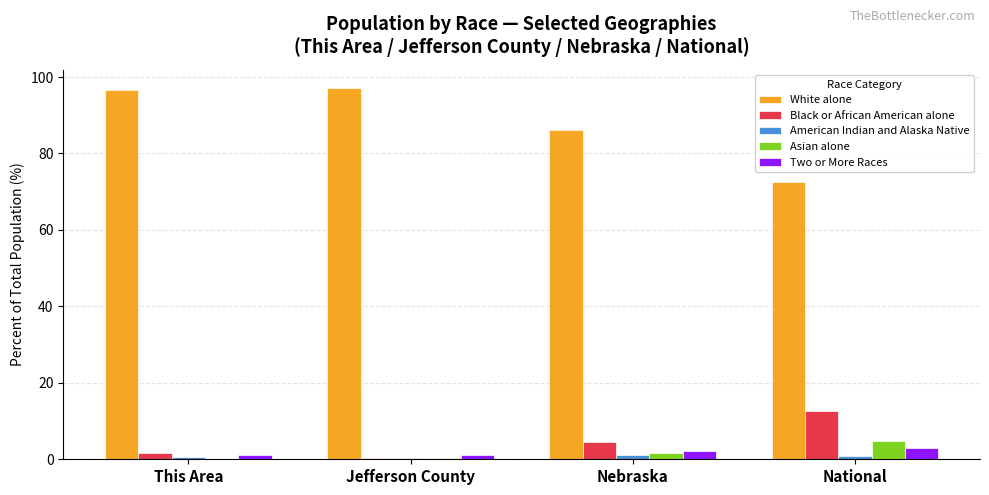

What is the sum of all White alone values?

352.2